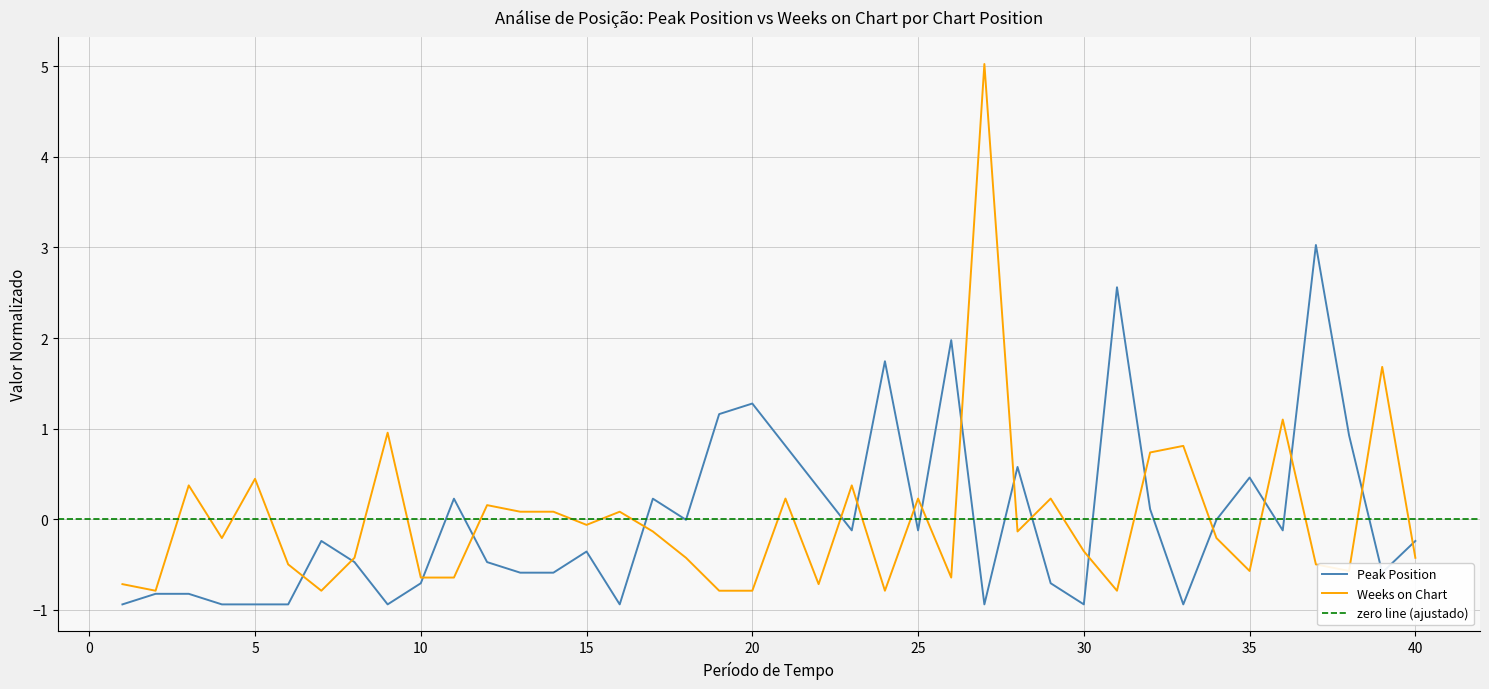

In Weeks on Chart, how many points are higher than both neighbors (excluding endpoints)?

13